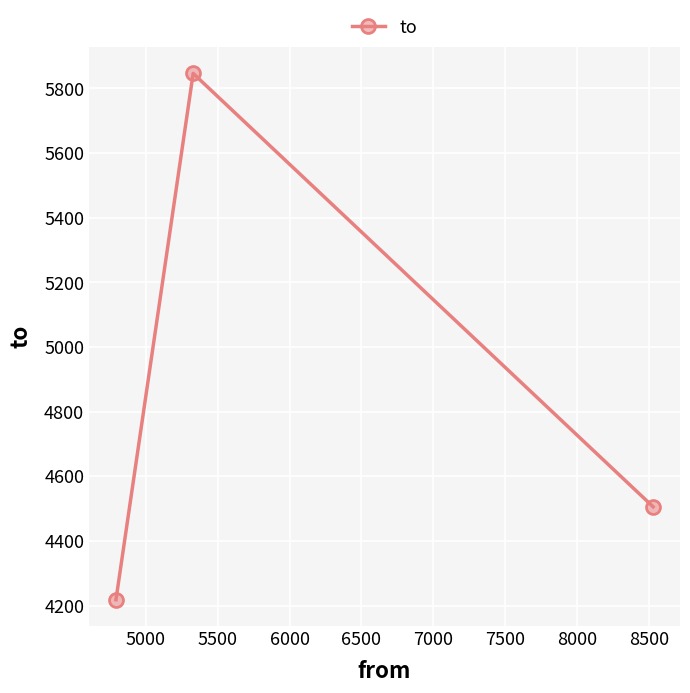

How many categories are shown in the chart?

3